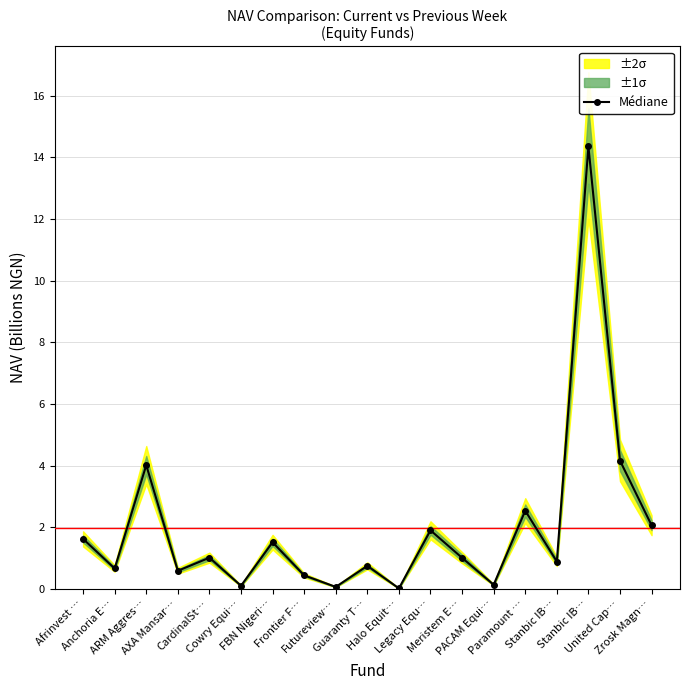

List the labels in order of value, smallest first.

Halo Equit…, Futureview…, Cowry Equi…, PACAM Equi…, Frontier F…, AXA Mansar…, Anchoria E…, Guaranty T…, Stanbic IB…, Meristem E…, CardinalSt…, FBN Nigeri…, Afrinvest …, Legacy Equ…, Zrosk Magn…, Paramount …, ARM Aggres…, United Cap…, Stanbic IB…